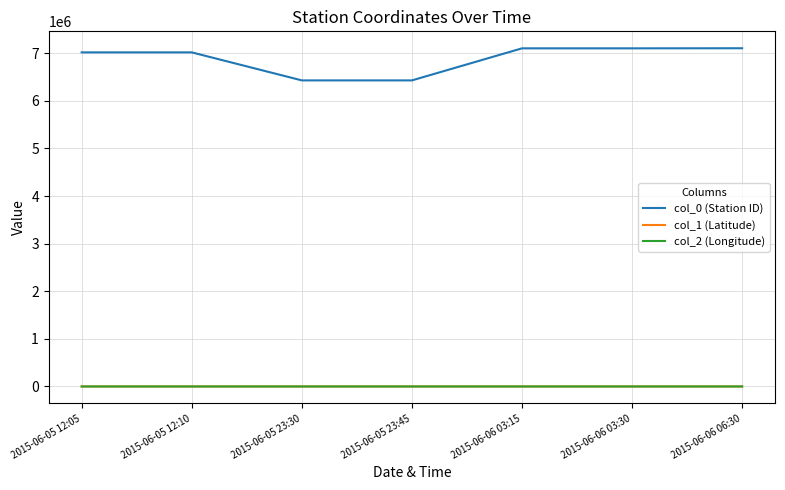

True or false: col_1 (Latitude) has a value of 38.9 at 2015-06-06 03:30.

True